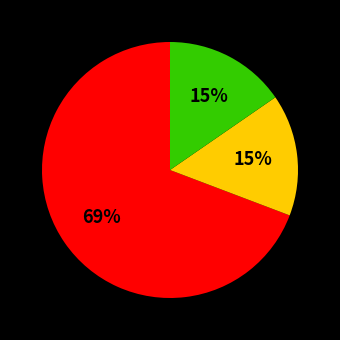

To the nearest percent, what is the average slice percentage?

33%